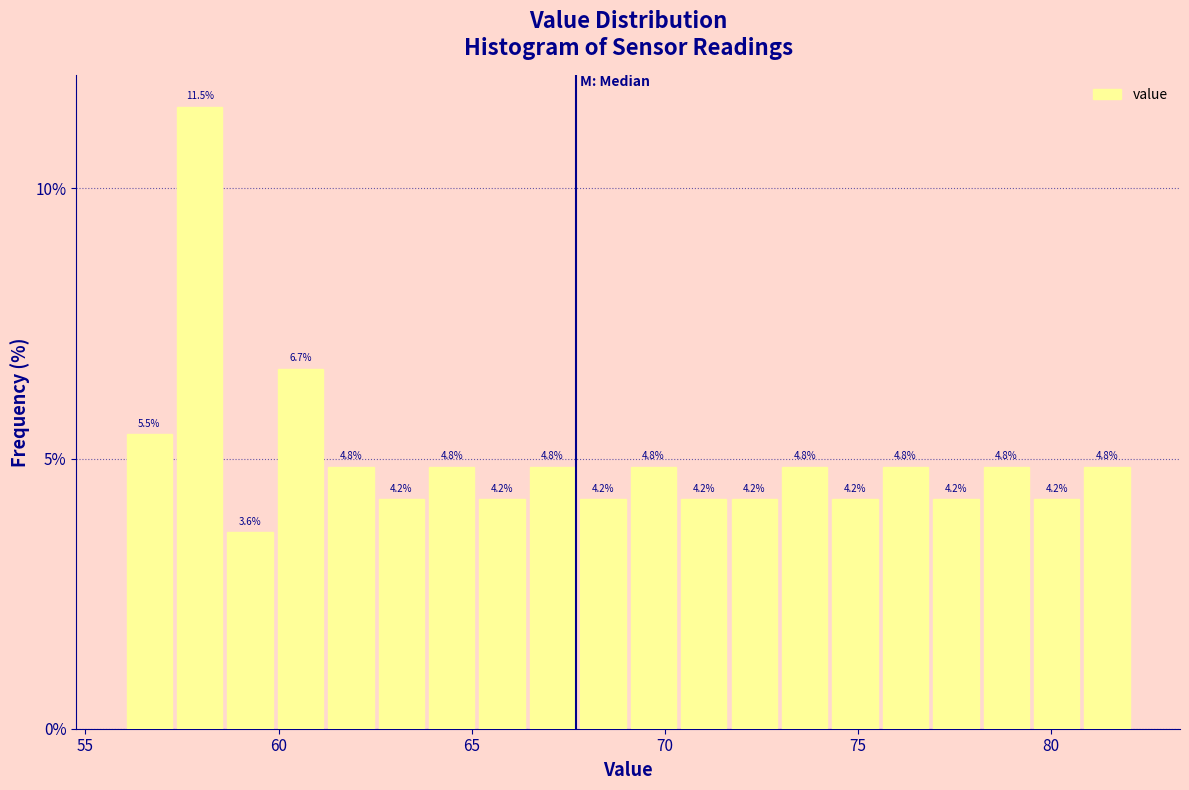

Around what value on the x-axis is the tallest bar? Give the approximate position of its centre, as read against the axis.

58.0